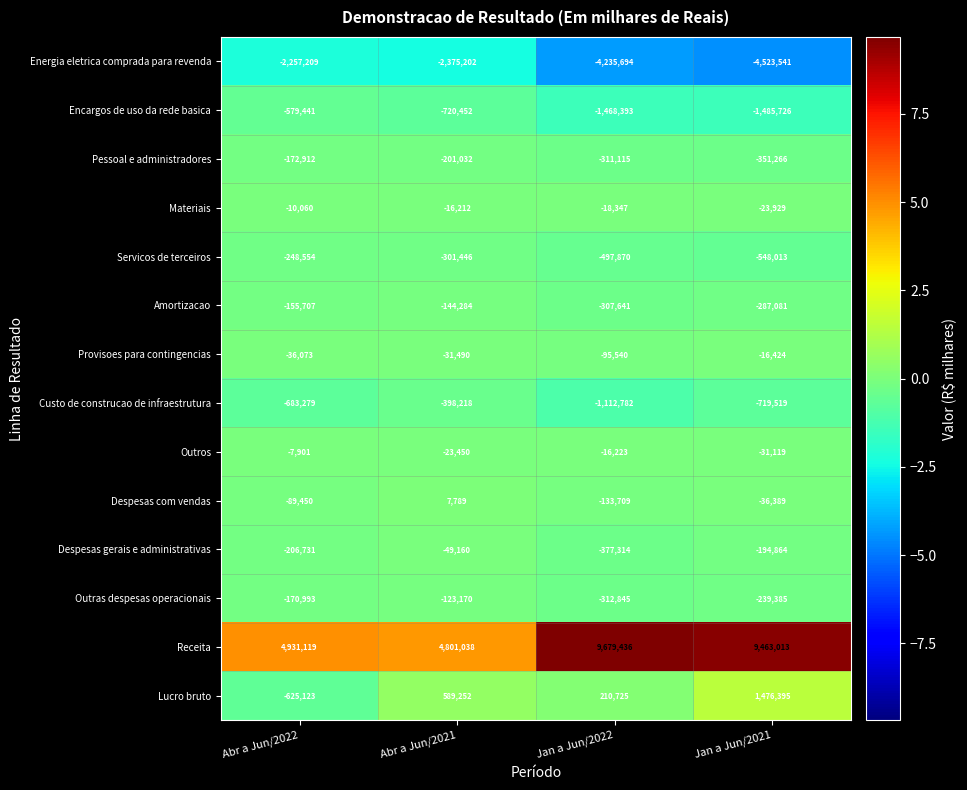

Which series has the largest range (max minus min)?

Receita